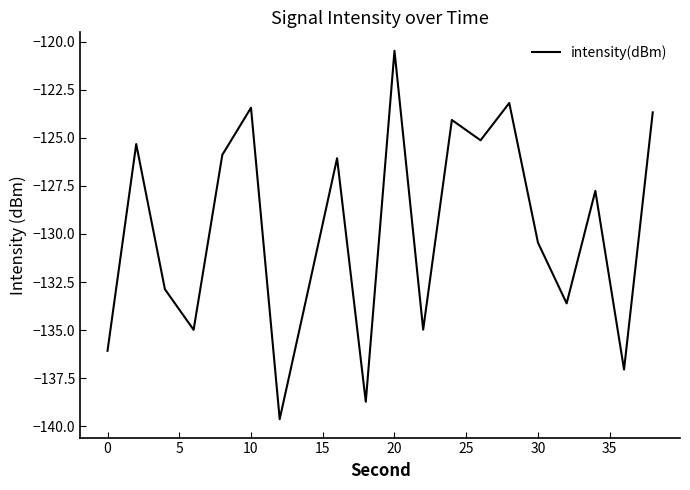

What is the minimum value shown in the chart?

-139.6